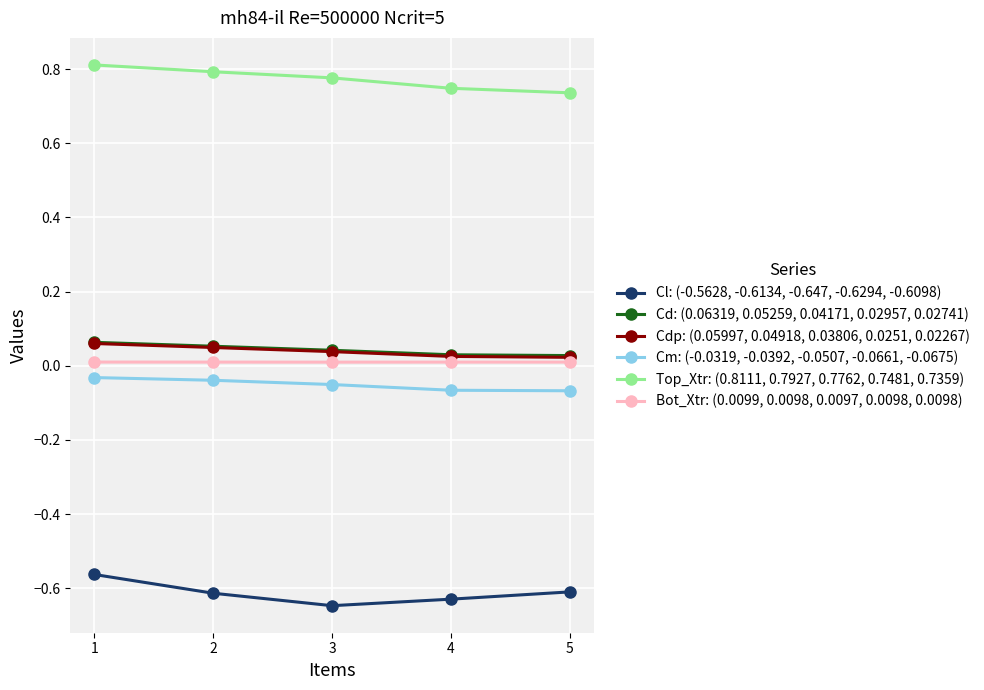

Is it true that Top_Xtr: (0.8111, 0.7927, 0.7762, 0.7481, 0.7359) equals 0.8 at 3?

True